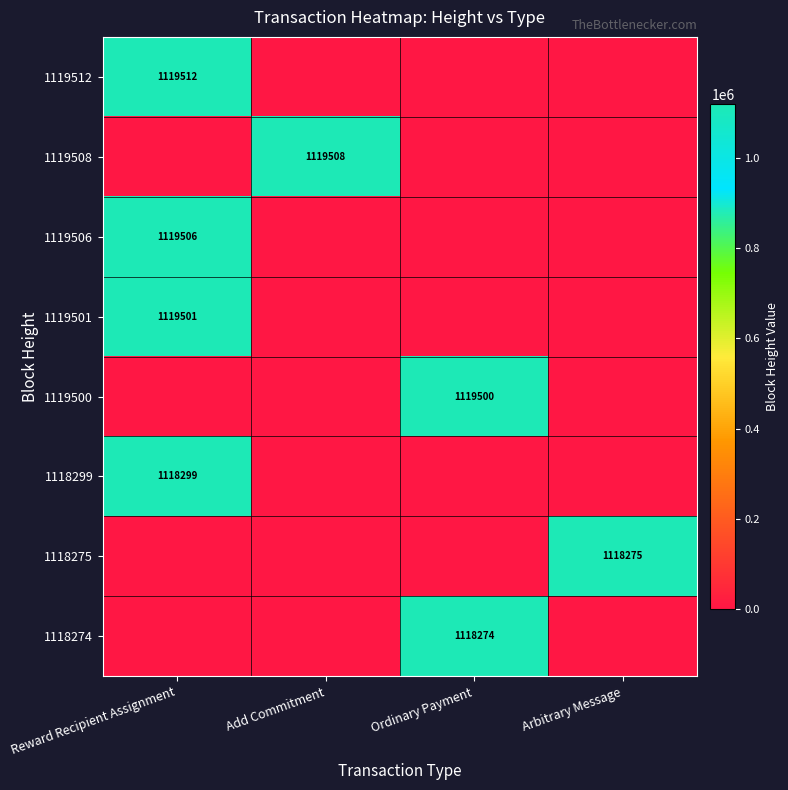

The value of 1118275 at Arbitrary Message is 1118275. True or false?

True